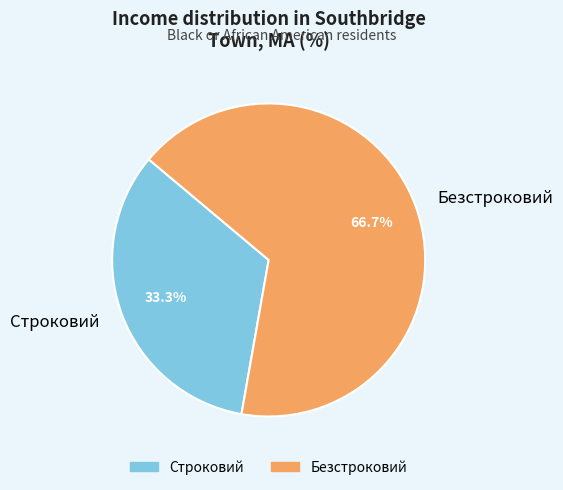

Is the sum of Безстроковий and Строковий greater than half?

Yes